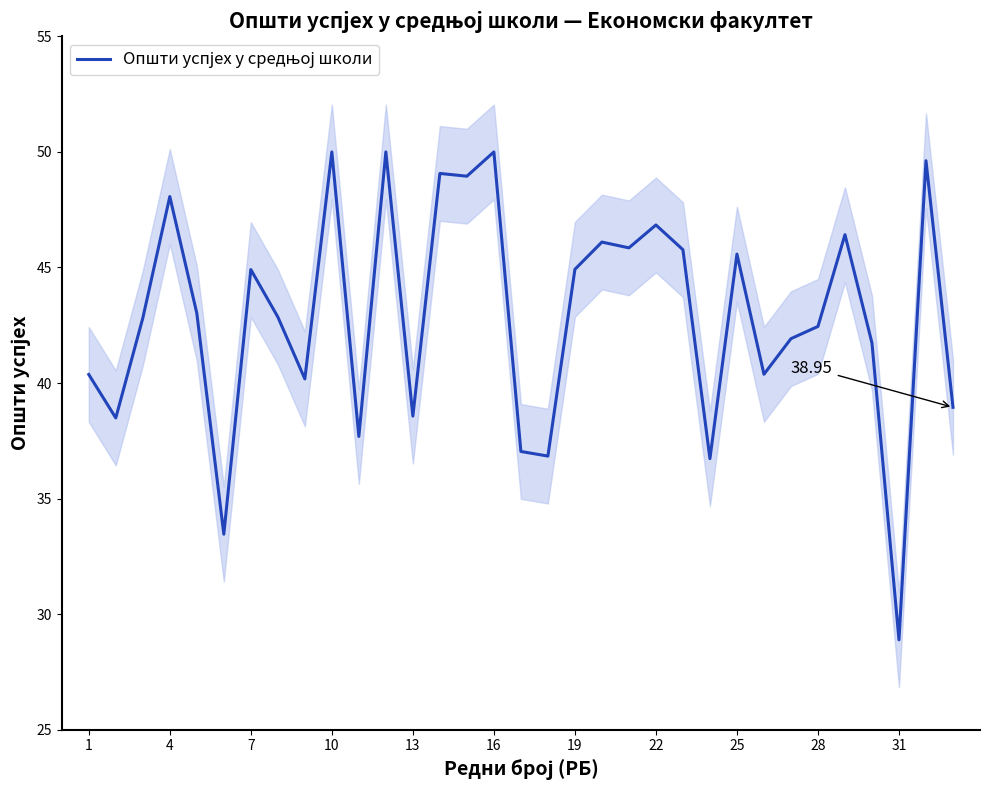

What is the sum of all values?

1414.5